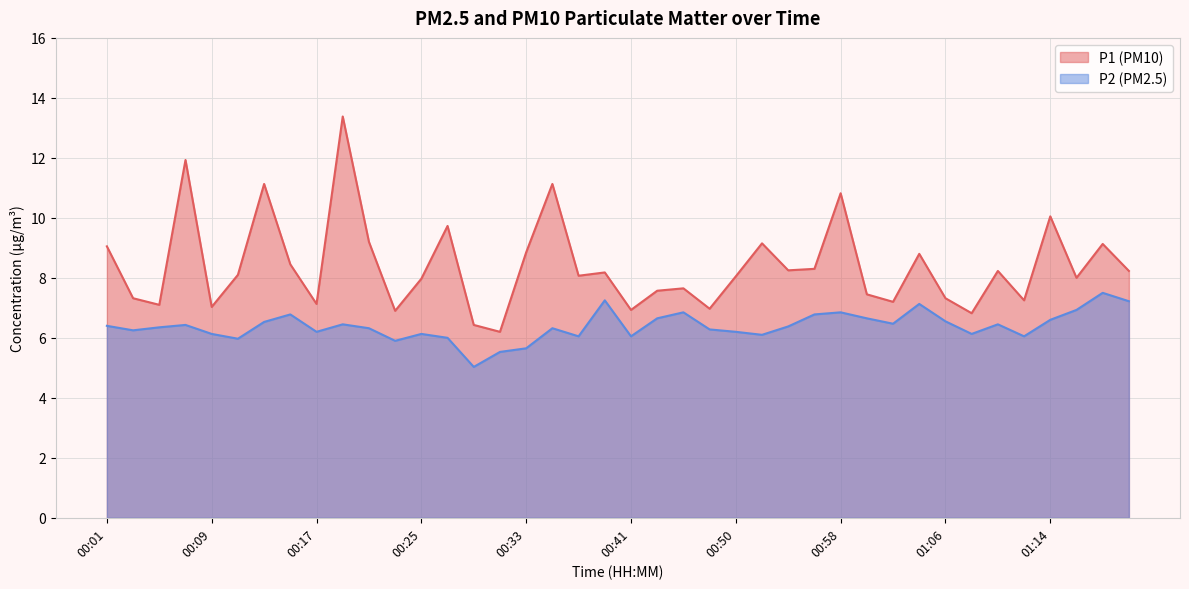

List the series in order of their overall mean, highest first.

P1, P2